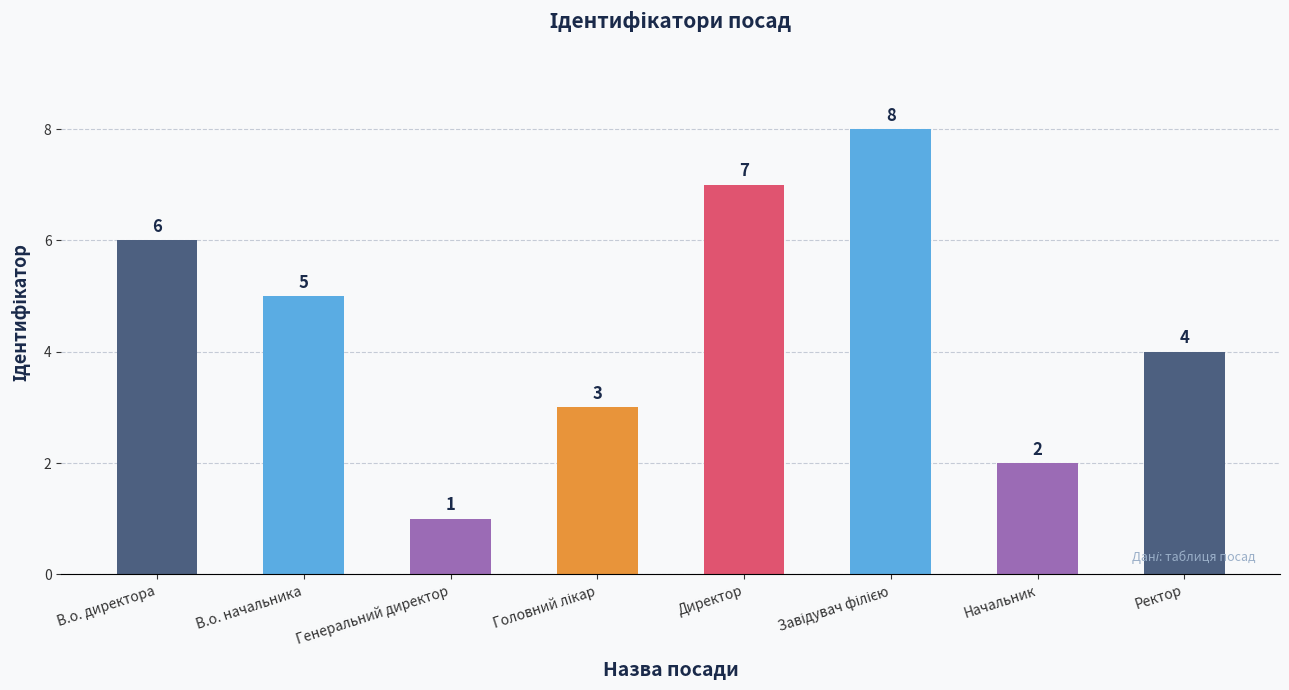

The value at Директор is 7. True or false?

True